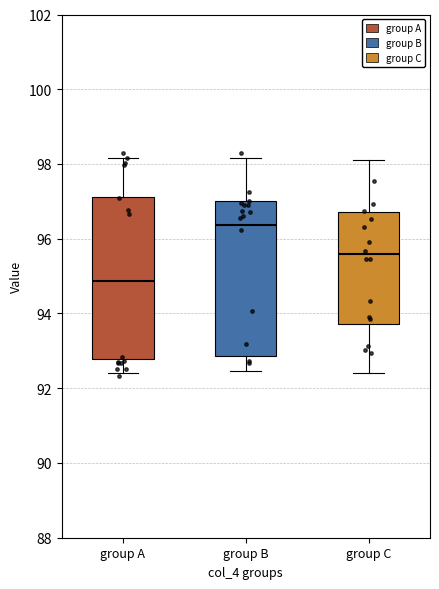

Where does the median line of the box for group A sit on the y-axis? The values are not printed on the chart, so give them approximately, as read against the axis.

94.8